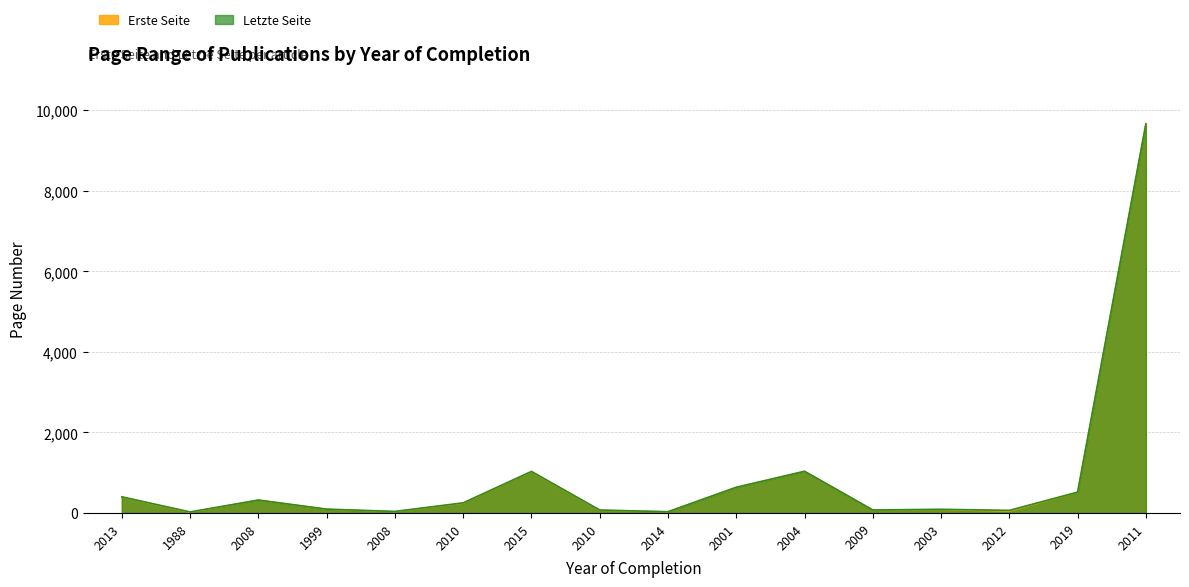

Is the value of Erste Seite at 2009 greater than the value of Letzte Seite at 2012?

Yes